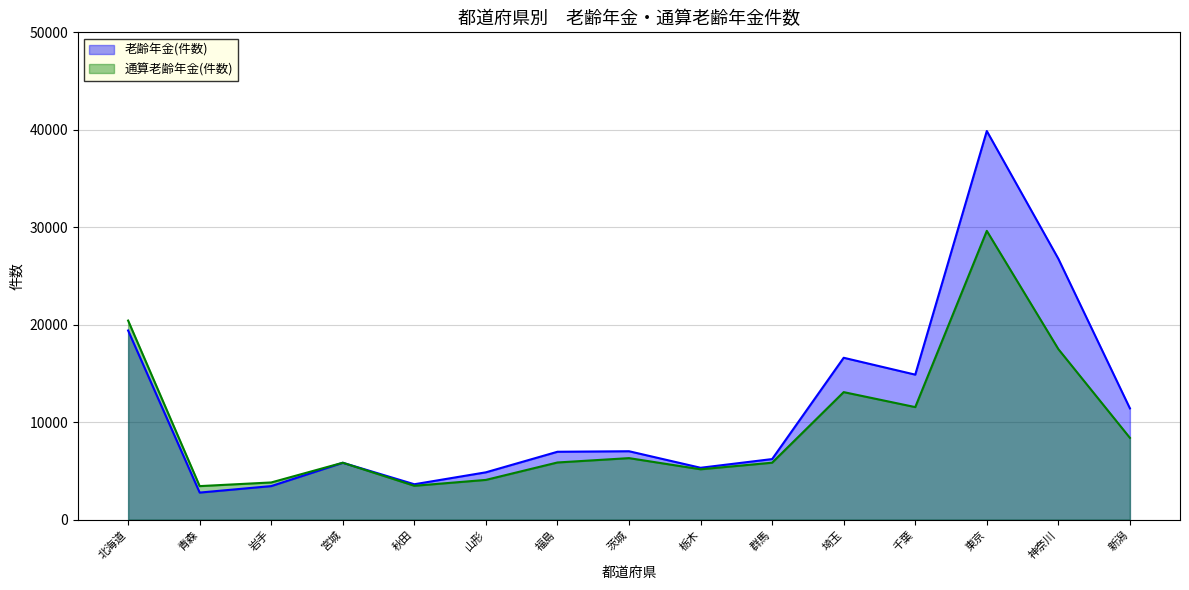

Between which two adjacent categories do 老齢年金(件数) and 通算老齢年金(件数) first intersect?

宮城 and 秋田